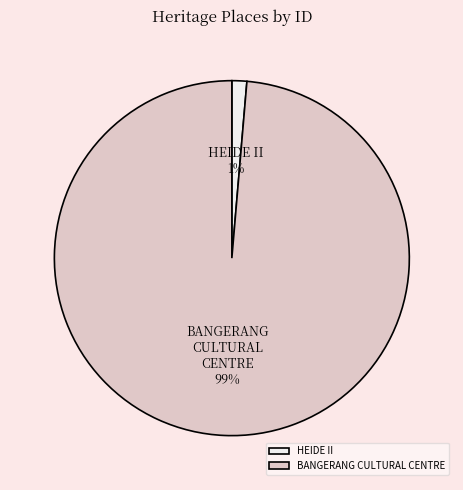

Is it true that BANGERANG CULTURAL CENTRE is 90% of the pie?

False